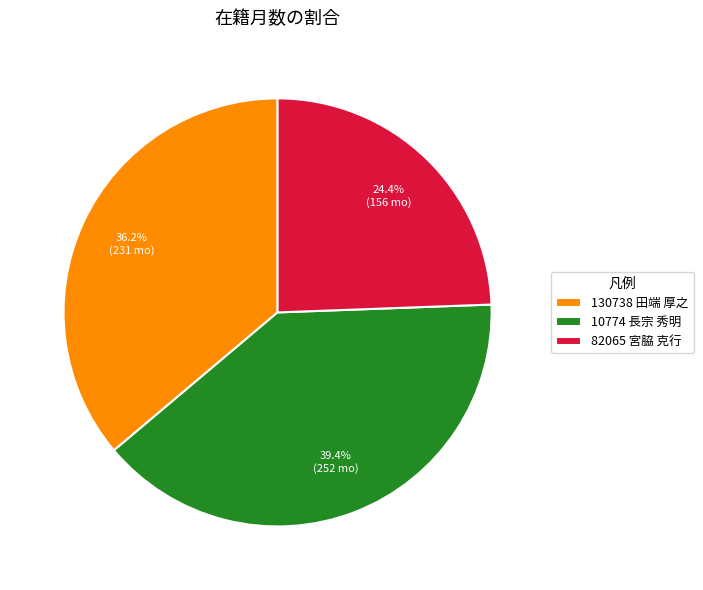

To the nearest percent, what is the combined percentage of 10774 長宗 秀明 and 130738 田端 厚之?

76%